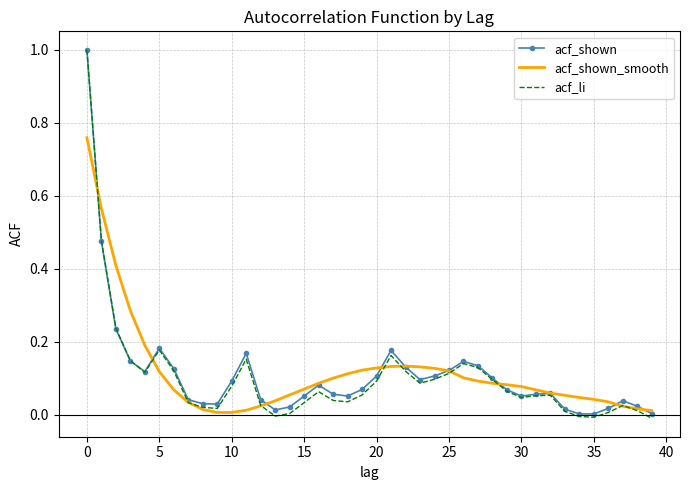

Which series has the widest spread of values?

acf_li